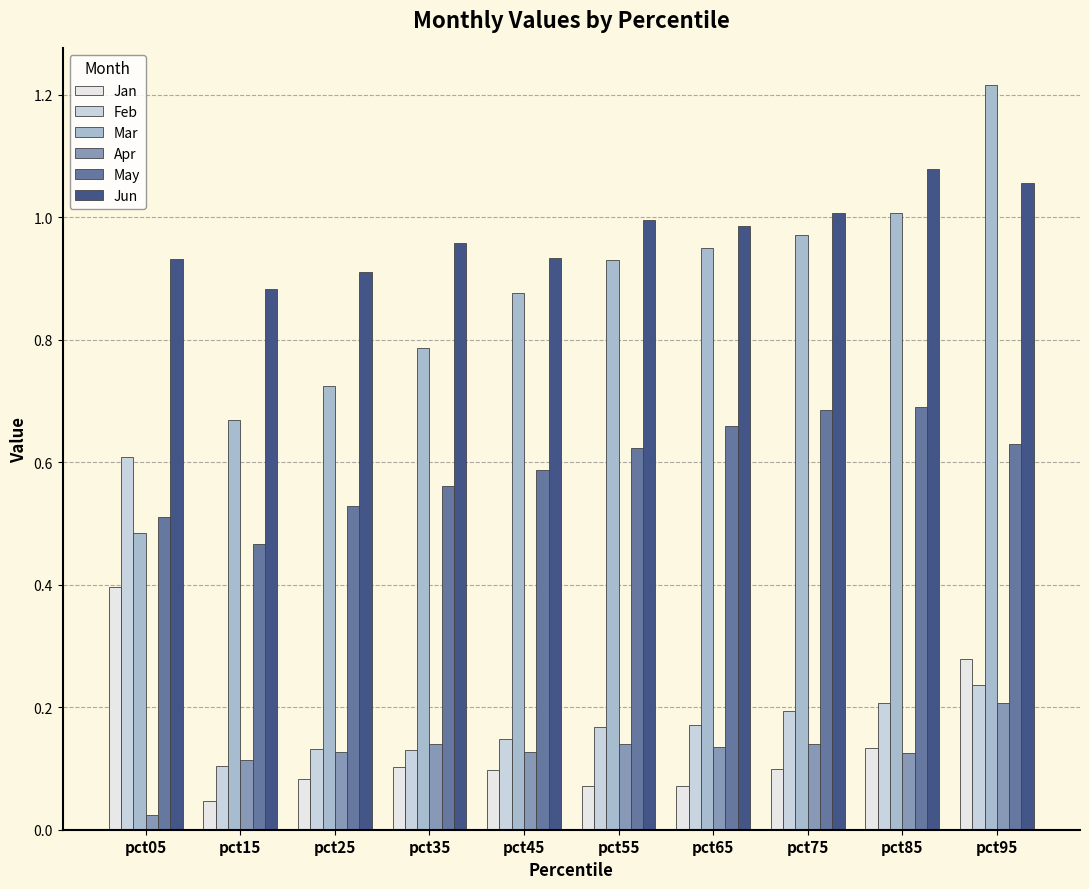

How many categories are shown in the chart?

10